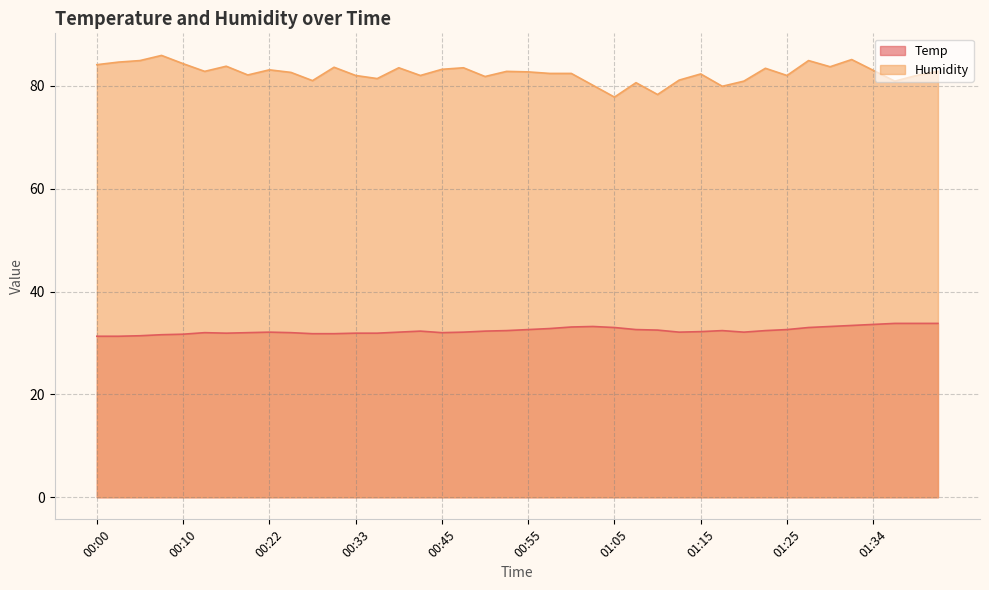

At which label does Humidity first exceed 82?

00:00